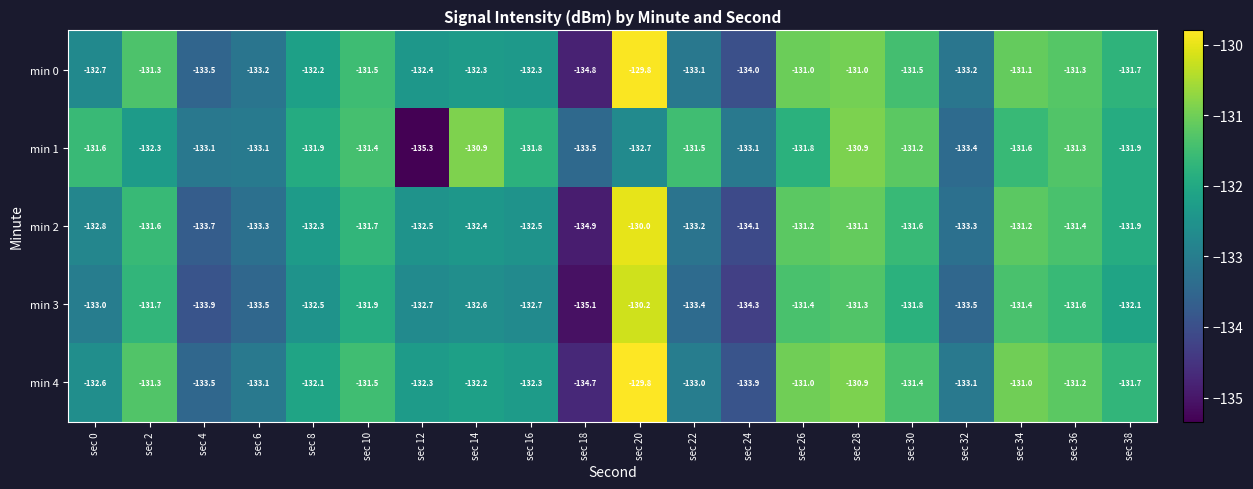

What is the smallest value displayed?

-135.3